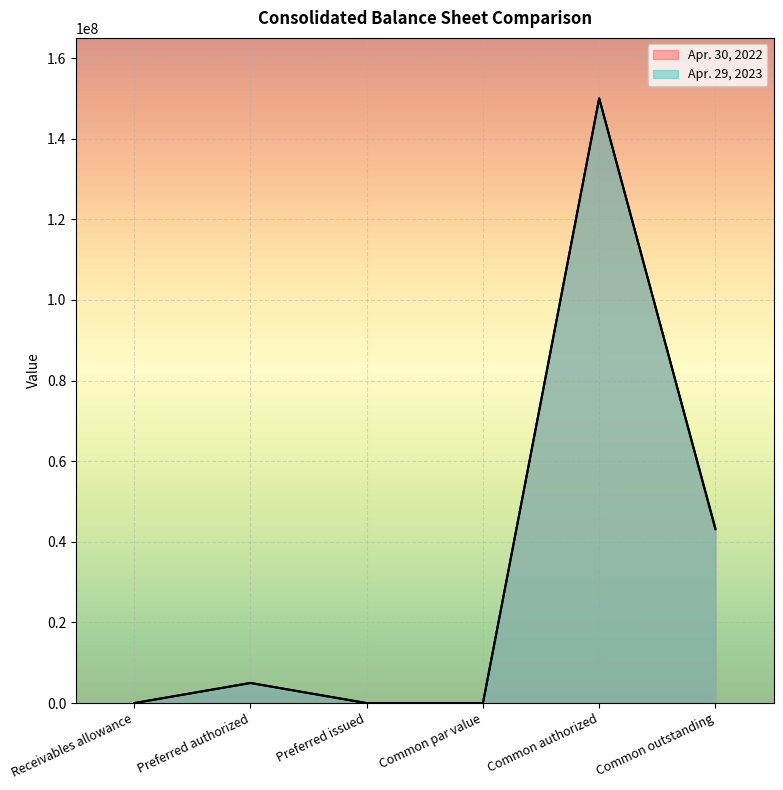

How many values in the Apr. 29, 2023 series exceed 5000000?

2